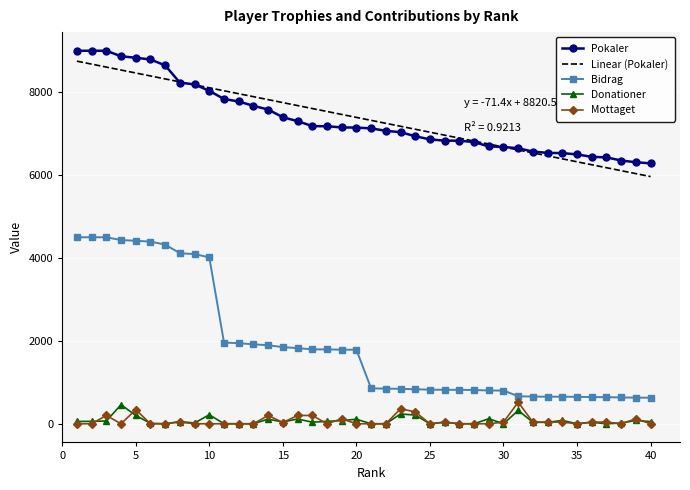

At which label does Donationer first exceed 42?

1